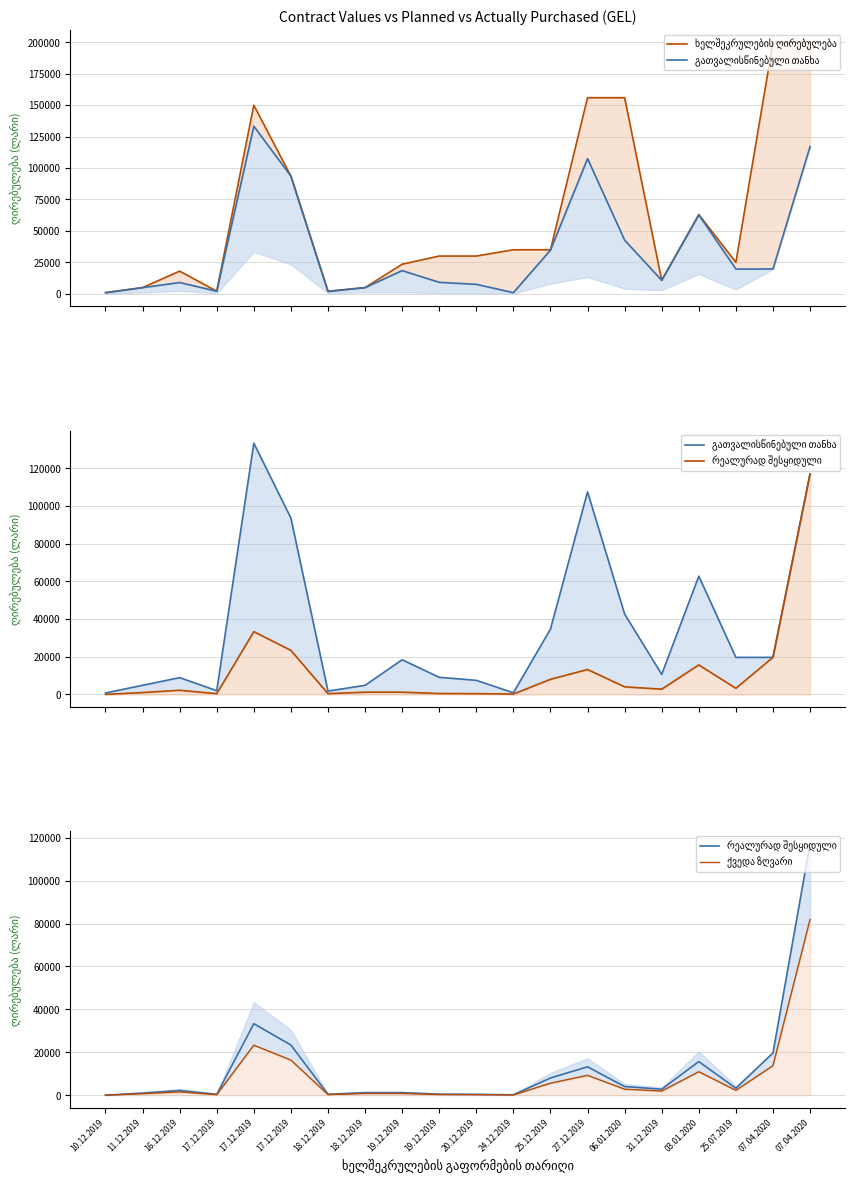

Which series has the largest total across all categories?

ხელშეკრულების ღირებულება